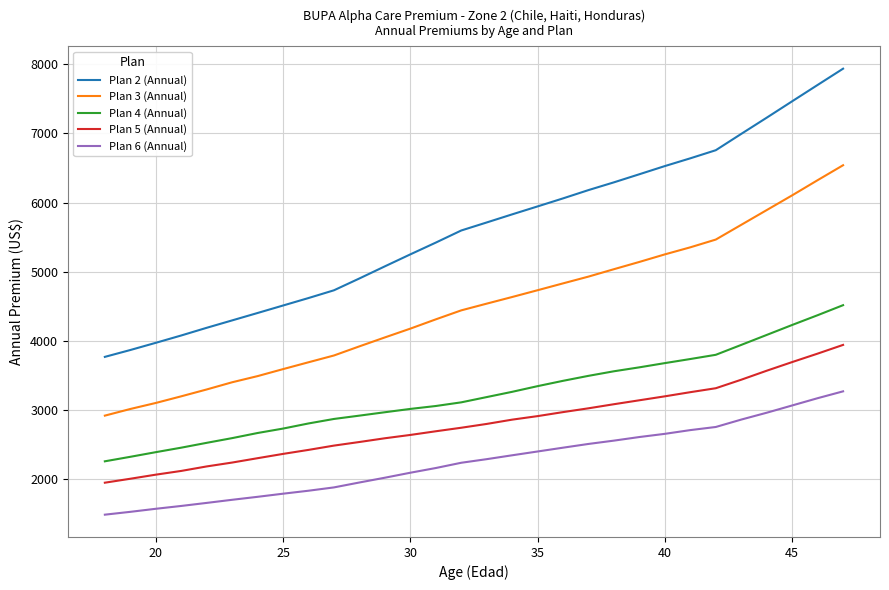

Reading left to right, list all the values displayed in this chart.

Plan 2 (Annual): 3770	3869	3973	4079	4190	4297	4404	4512	4620	4732	4903	5078	5251	5421	5596	5712	5829	5944	6060	6180	6292	6409	6527	6639	6756	6992	7226	7463	7699	7934
Plan 3 (Annual): 2921	3017	3104	3200	3299	3403	3492	3593	3692	3790	3922	4051	4178	4312	4442	4539	4635	4733	4832	4930	5037	5142	5251	5353	5465	5678	5891	6104	6323	6539
Plan 4 (Annual): 2261	2326	2393	2458	2528	2596	2670	2734	2808	2873	2921	2970	3018	3060	3113	3189	3265	3347	3424	3496	3562	3619	3680	3739	3800	3943	4087	4231	4372	4517
Plan 5 (Annual): 1952	2009	2068	2122	2187	2243	2306	2368	2426	2488	2540	2594	2642	2695	2746	2801	2863	2914	2972	3027	3086	3143	3200	3260	3317	3440	3570	3695	3817	3943
Plan 6 (Annual): 1490	1531	1575	1616	1660	1705	1748	1793	1836	1884	1955	2024	2096	2164	2240	2292	2348	2403	2458	2512	2560	2612	2658	2712	2757	2864	2963	3068	3173	3272